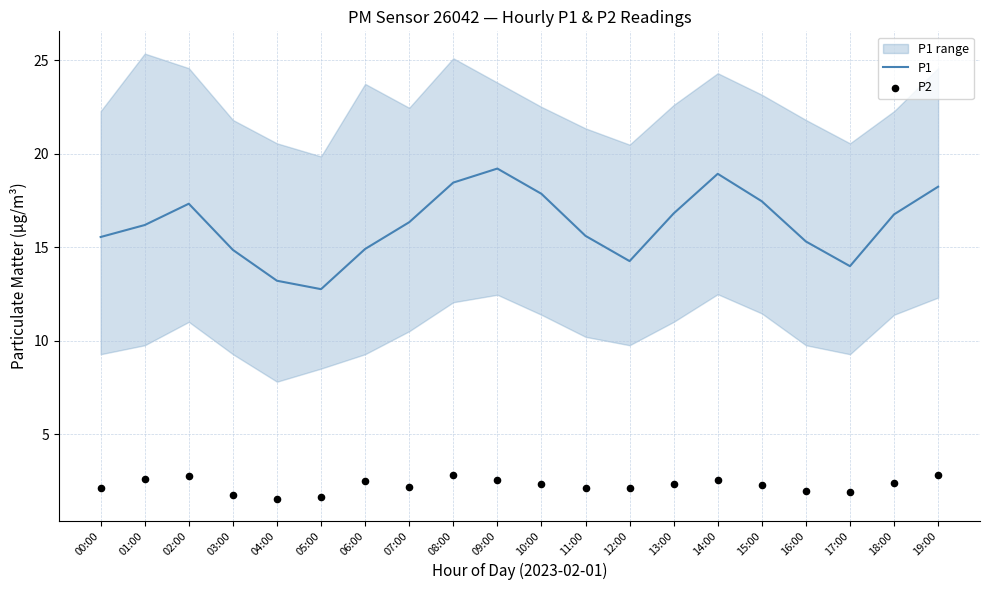

Which series has the largest total across all categories?

P1